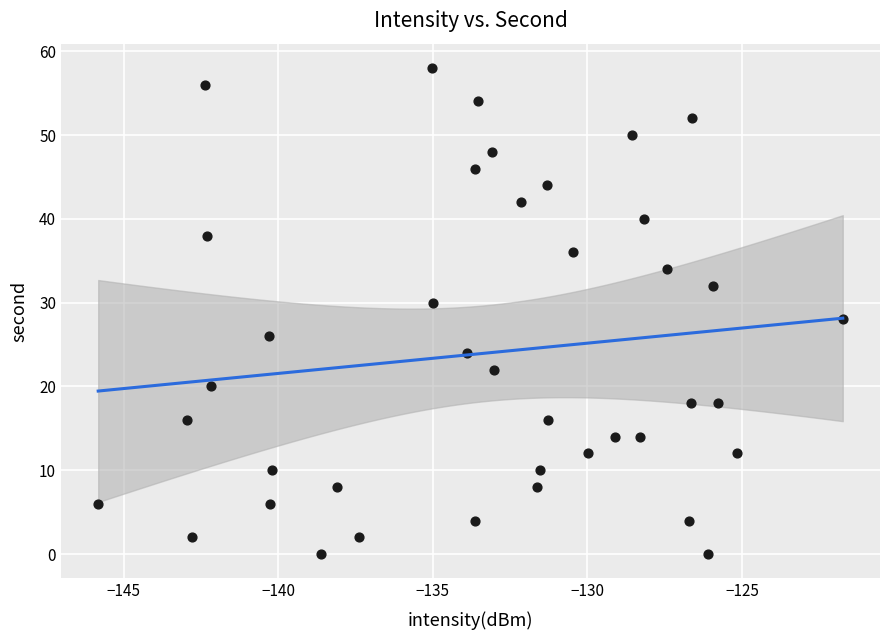

What is the range of Y values (max minus min)?

58